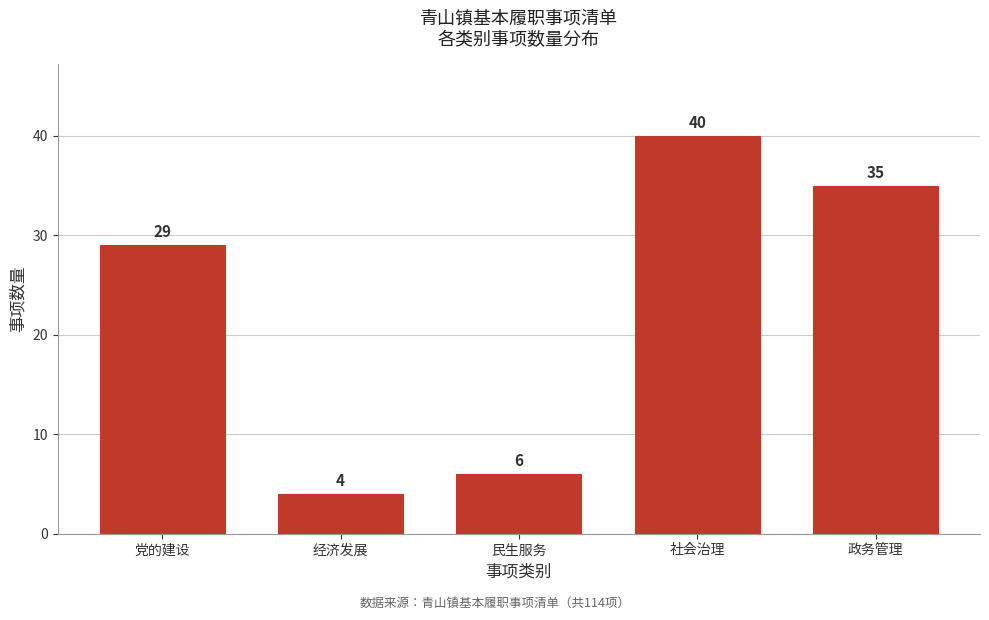

Reading left to right, what are all the values shown in this chart?

党的建设=29	经济发展=4	民生服务=6	社会治理=40	政务管理=35